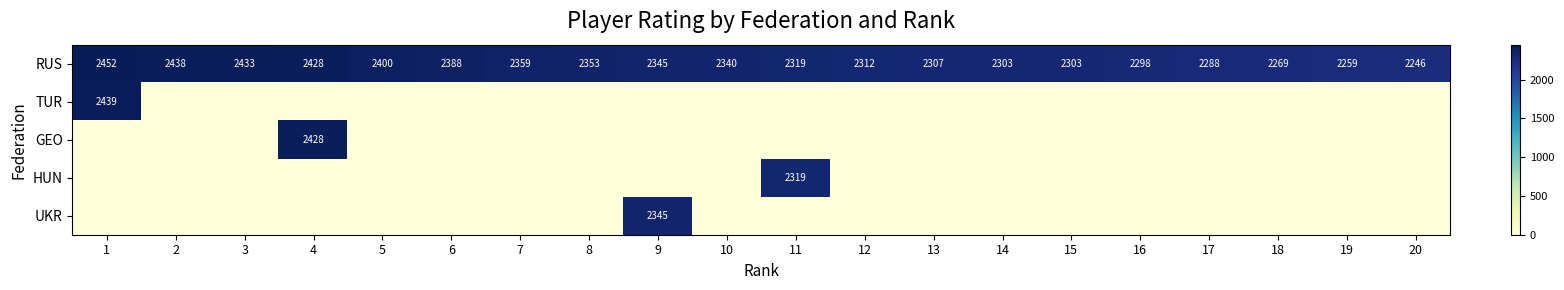

The value of RUS at 6 is 2388. True or false?

True